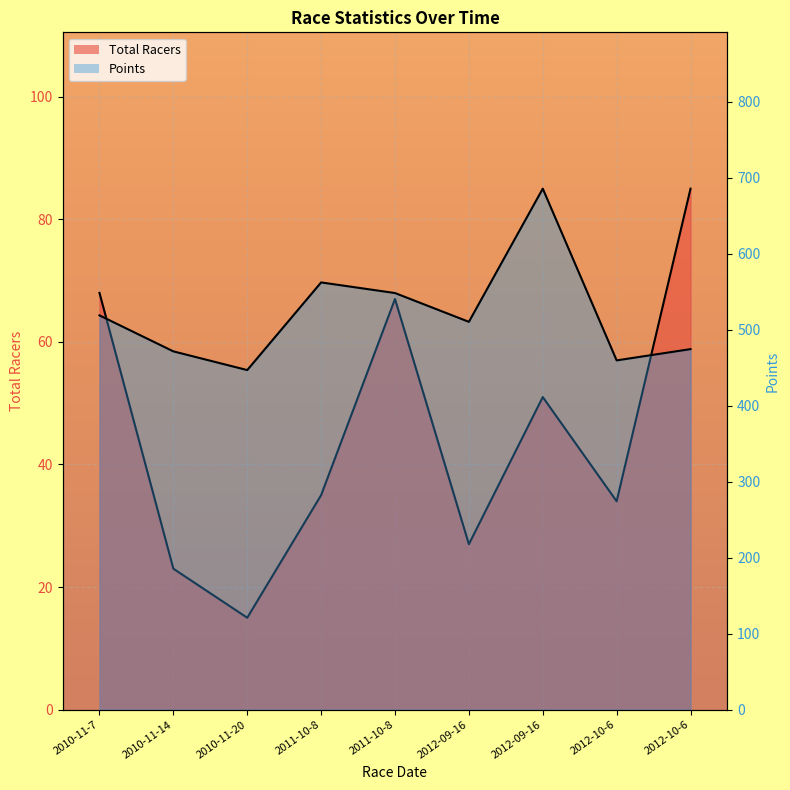

Which series has the largest total across all categories?

Points